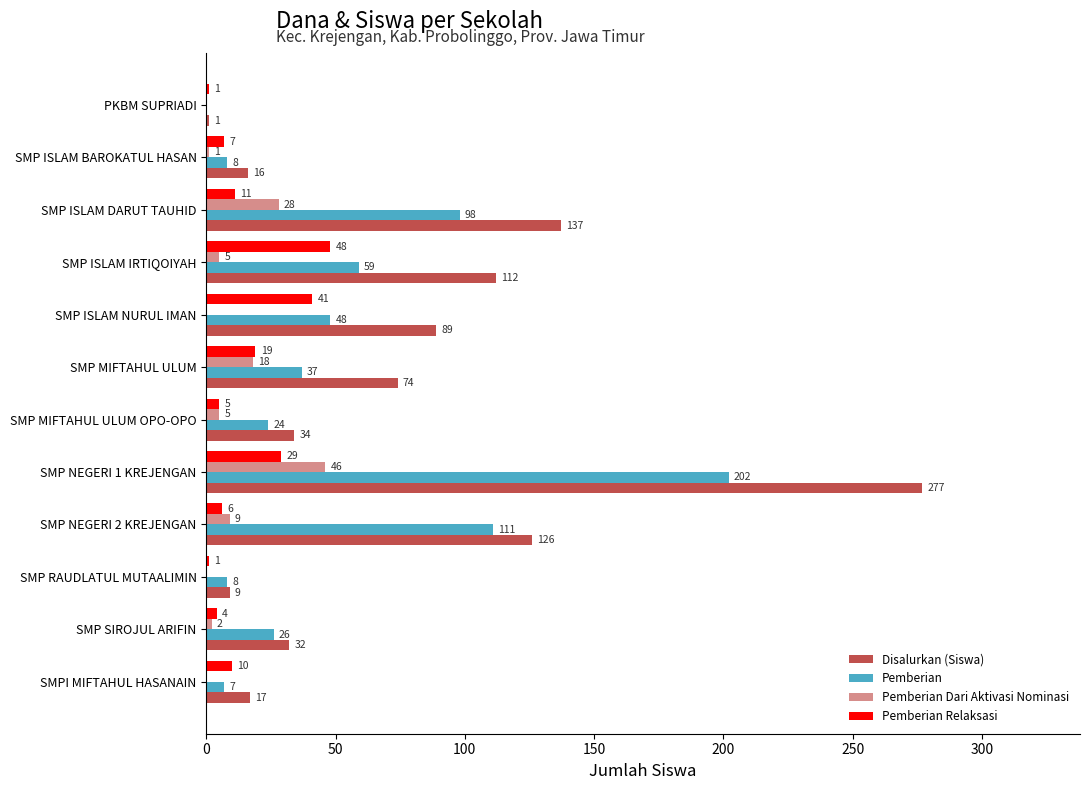

Reading left to right, extract all data points from this chart.

Disalurkan (Siswa): 1	16	137	112	89	74	34	277	126	9	32	17
Pemberian: 0	8	98	59	48	37	24	202	111	8	26	7
Pemberian Dari Aktivasi Nominasi: 0	1	28	5	0	18	5	46	9	0	2	0
Pemberian Relaksasi: 1	7	11	48	41	19	5	29	6	1	4	10